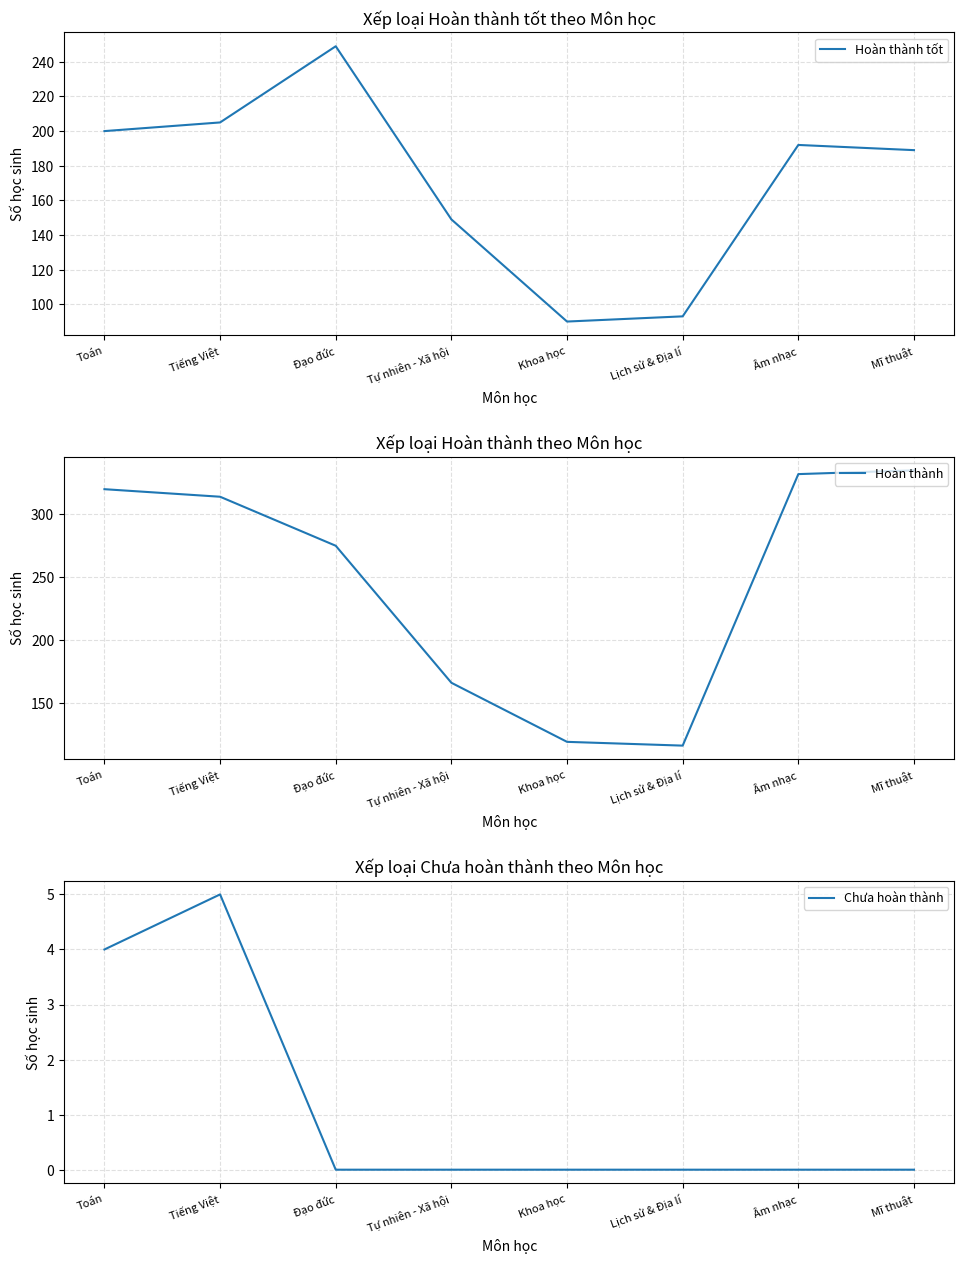

What position from the right is Khoa học?

4